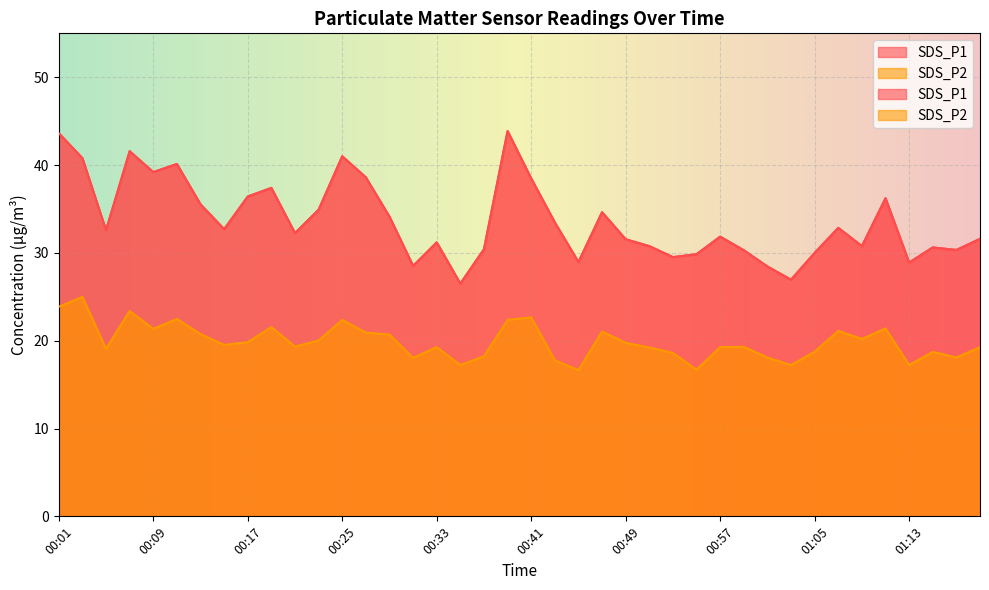

The SDS_P1 series shows 22.4 at 01:11. True or false?

False